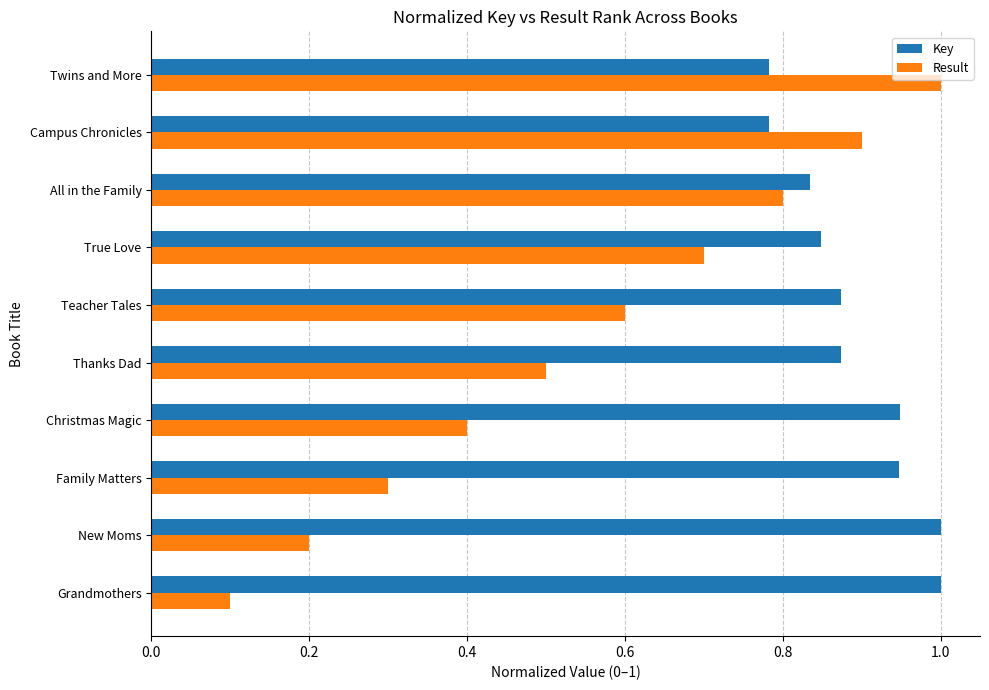

What is the total value across all series at Twins and More?

1.8